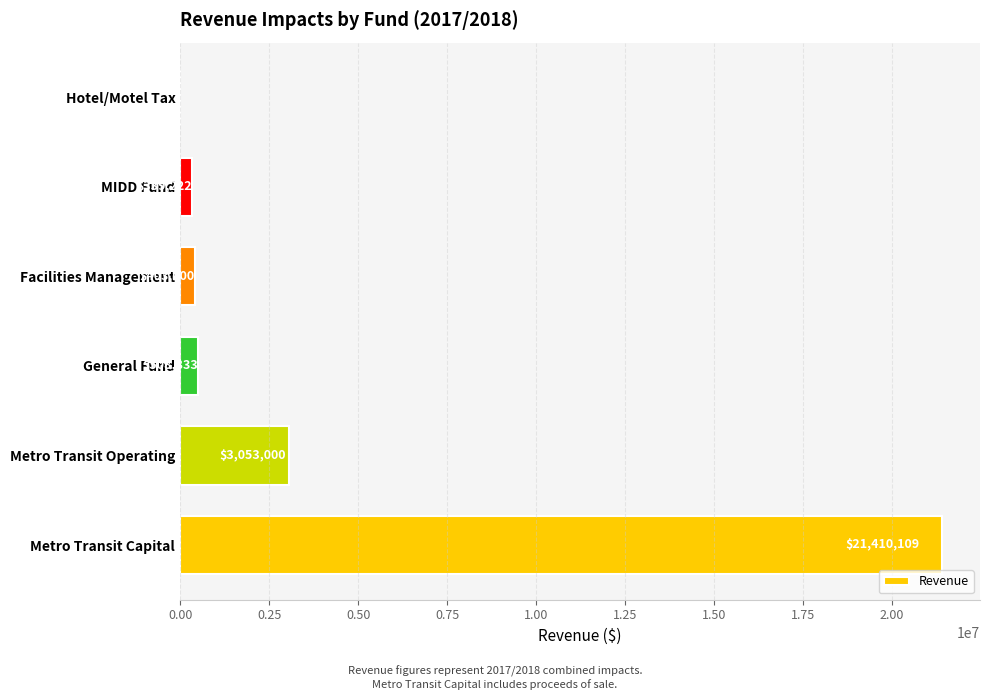

Which has a higher value, MIDD Fund or Hotel/Motel Tax?

MIDD Fund